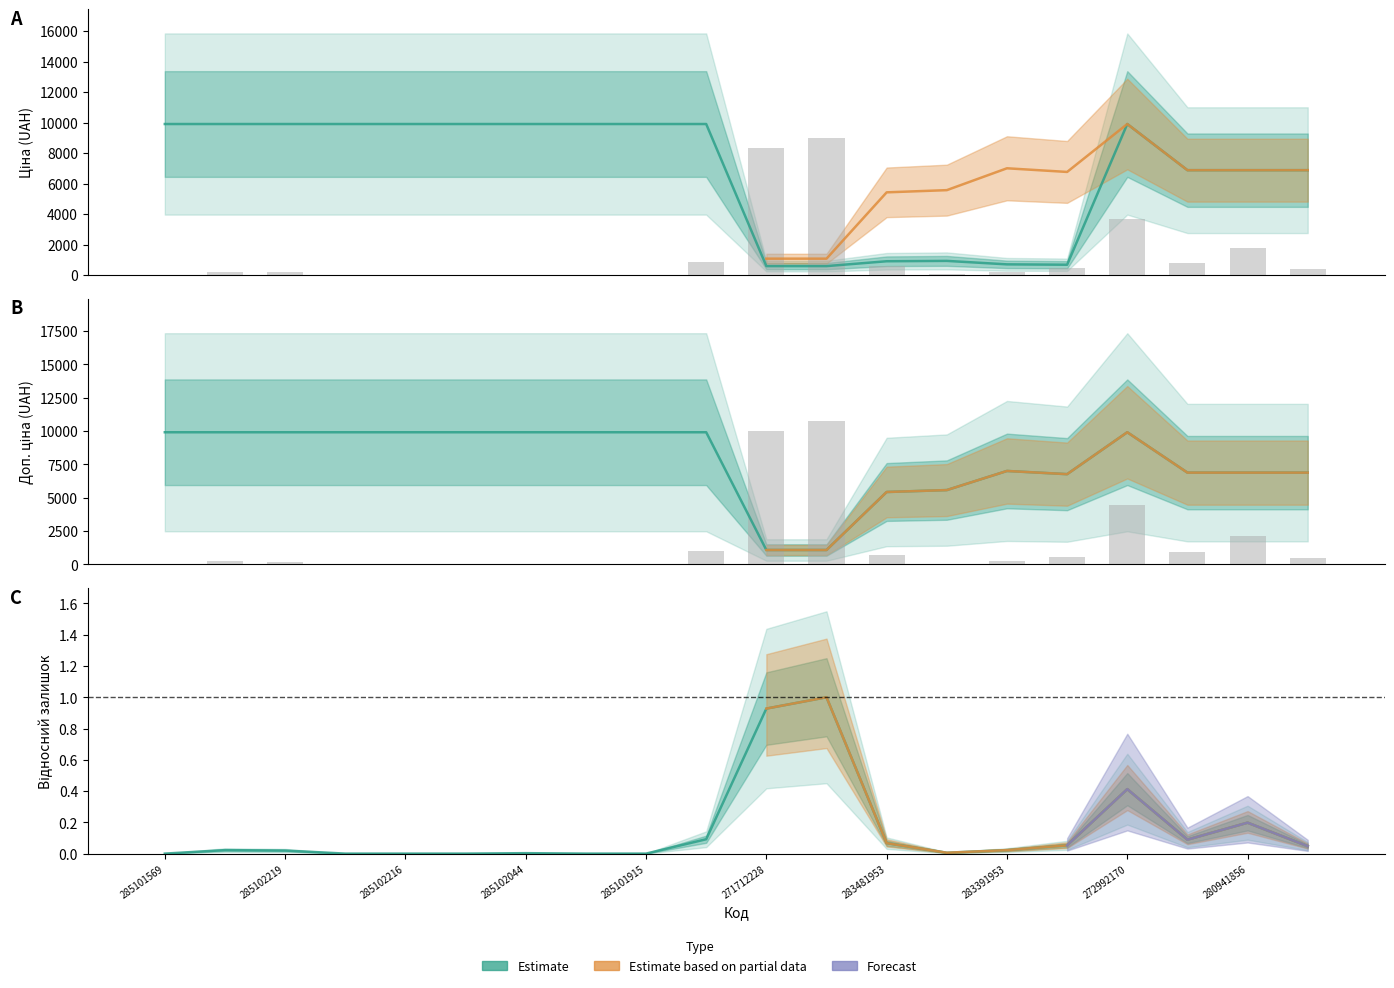

The Ціна series shows 9908.5 at 285102219. True or false?

True